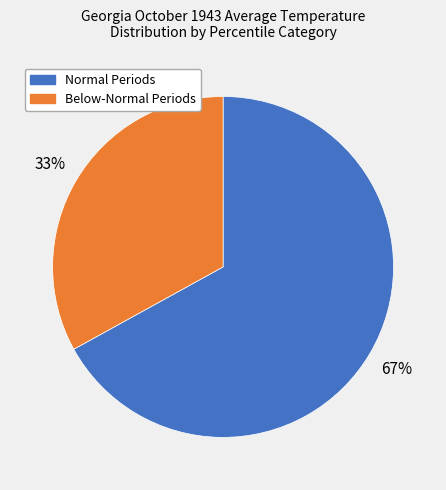

To the nearest percent, what is the average slice percentage?

50%